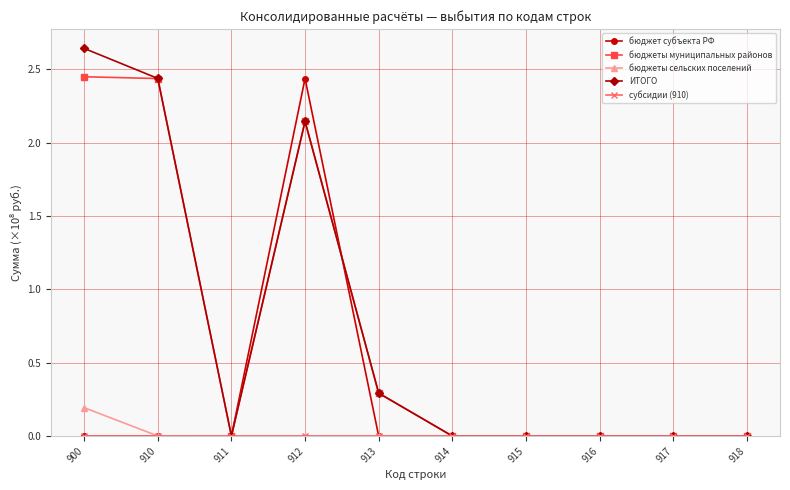

Where is ИТОГО nearest to the value 1?

913